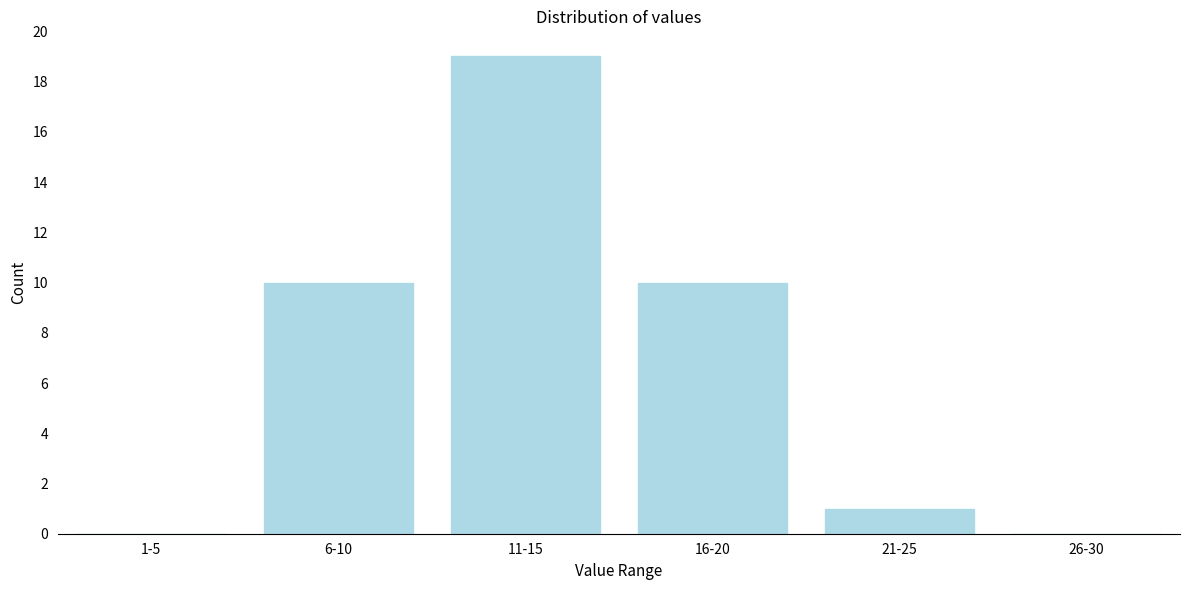

Reading left to right, extract all data points from this chart.

1-5=0	6-10=10	11-15=19	16-20=10	21-25=1	26-30=0